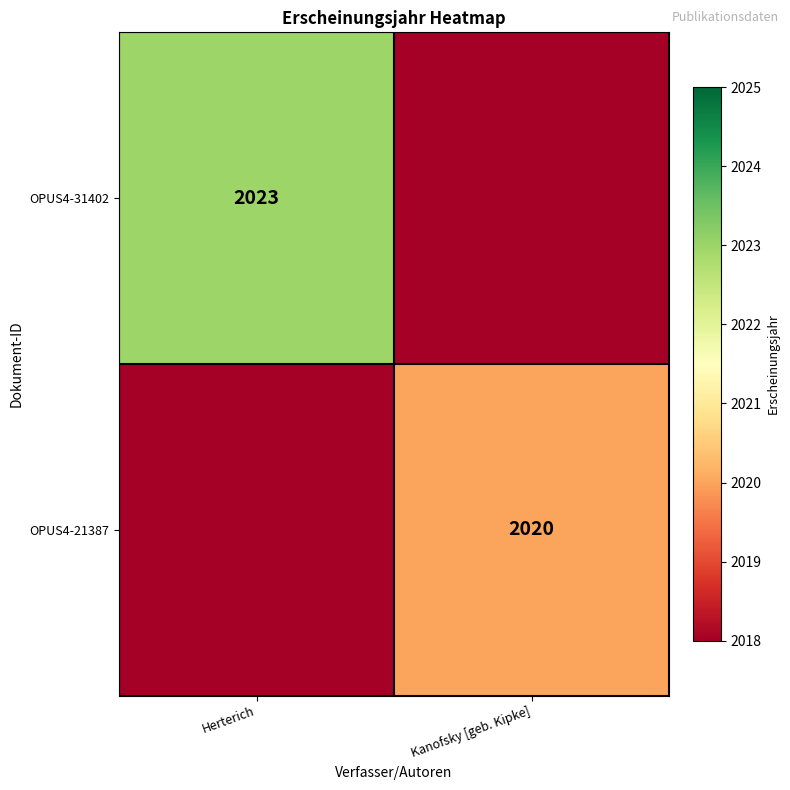

Is the value of OPUS4-31402 at Herterich greater than the value of OPUS4-21387 at Kanofsky [geb. Kipke]?

Yes